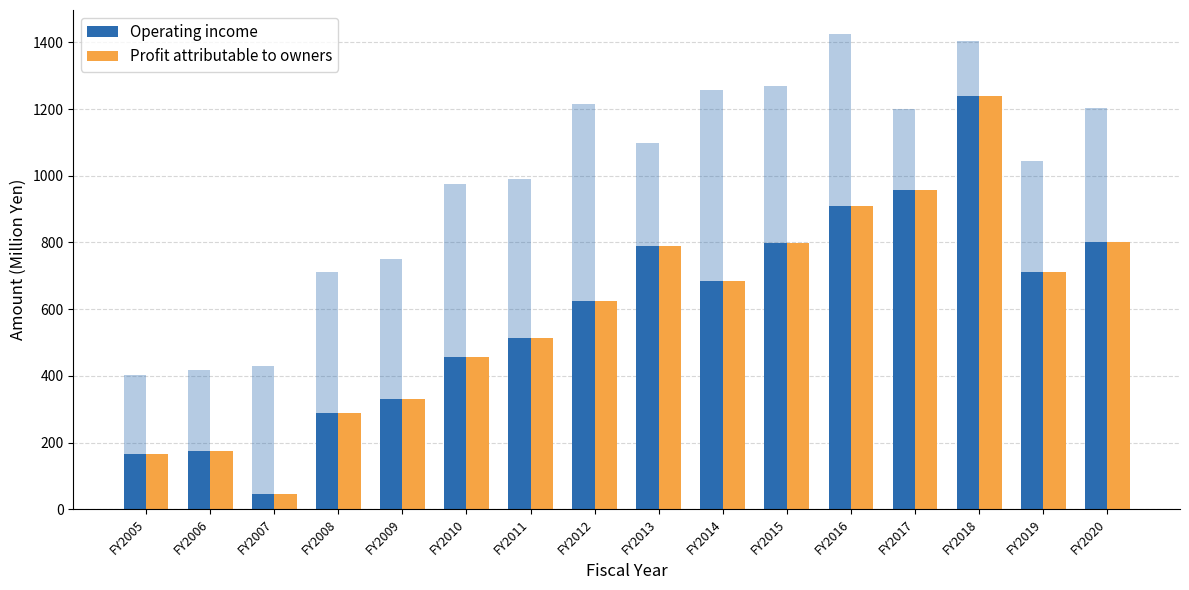

At which label is Profit attributable to owners closest to 642?

FY2012